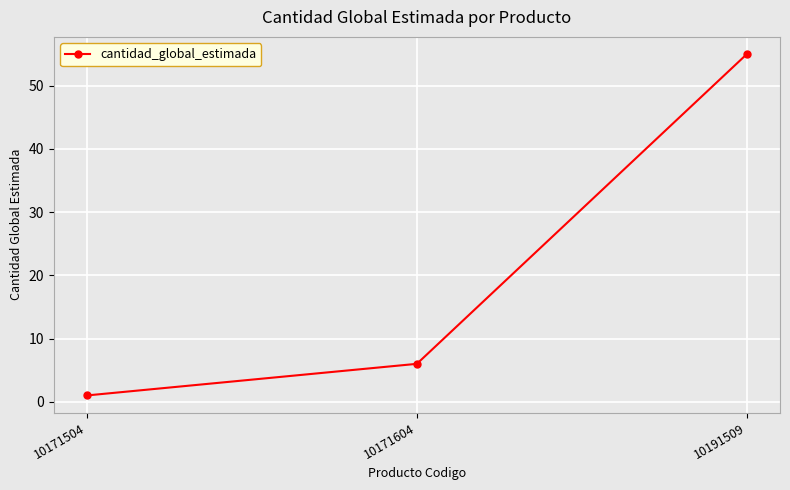

What value does the data have at 10171504?

1